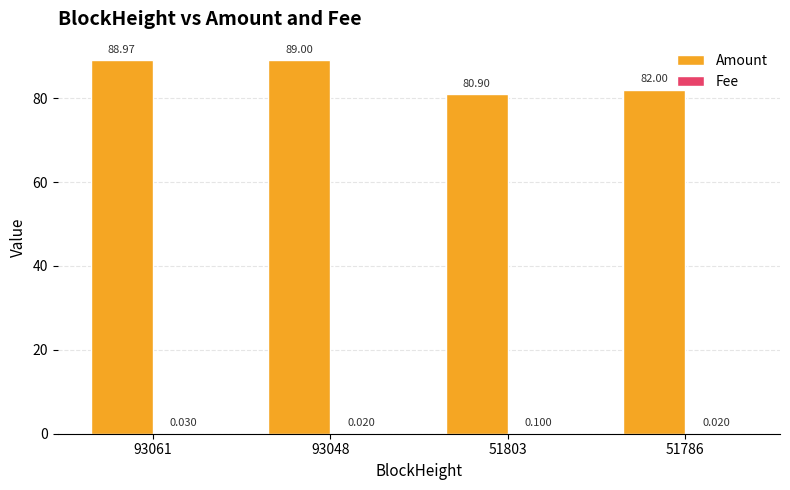

Which series changed the most between 93048 and 51803?

Amount